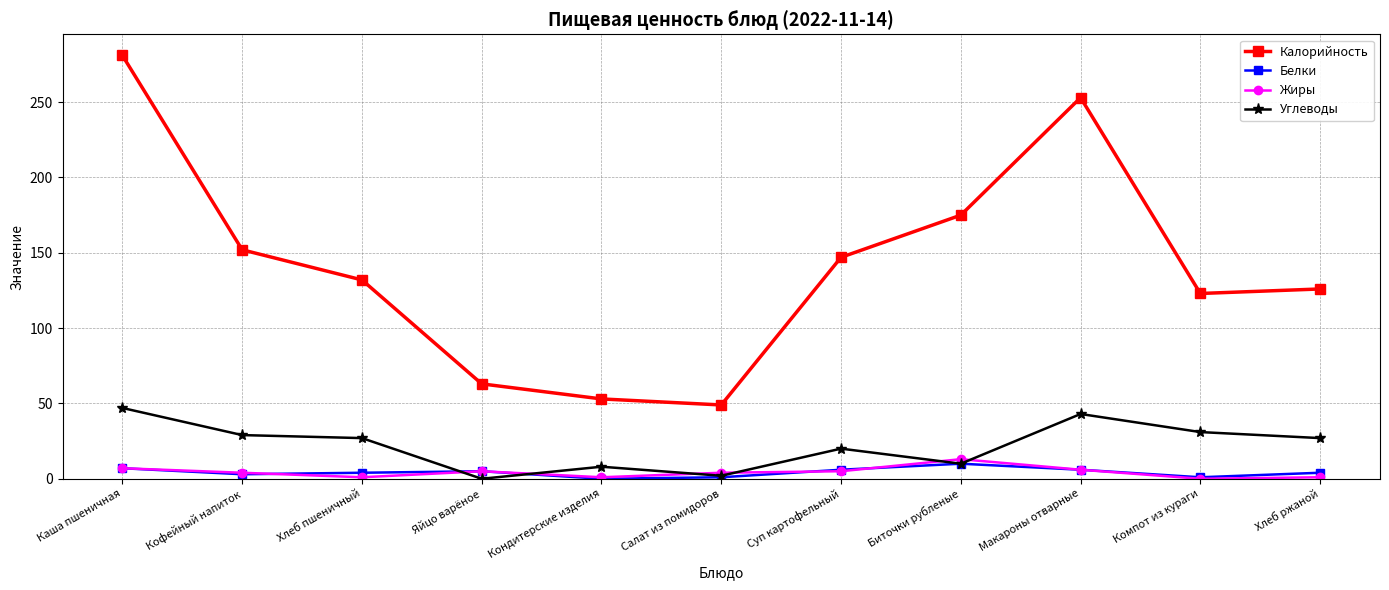

The value of Калорийность at Каша пшеничная is 152. True or false?

False